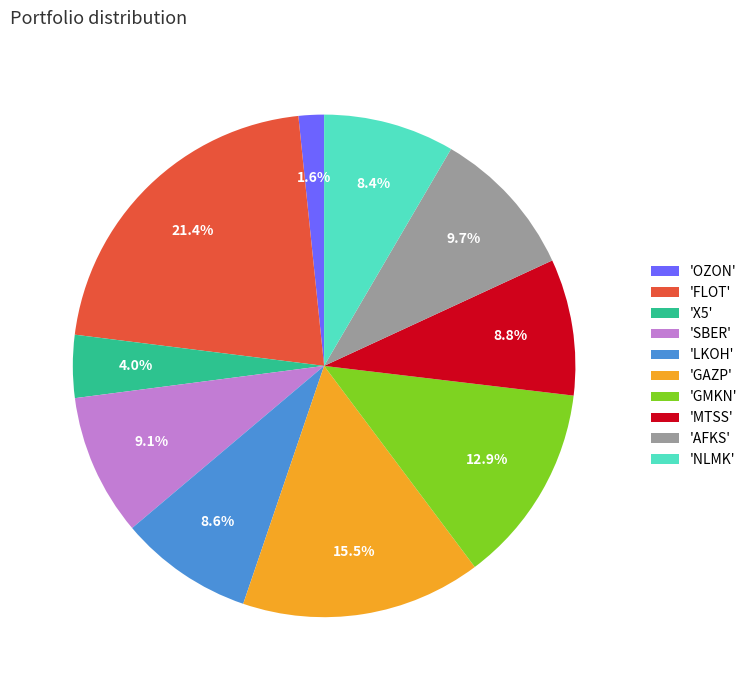

How many slices are in this pie chart?

10